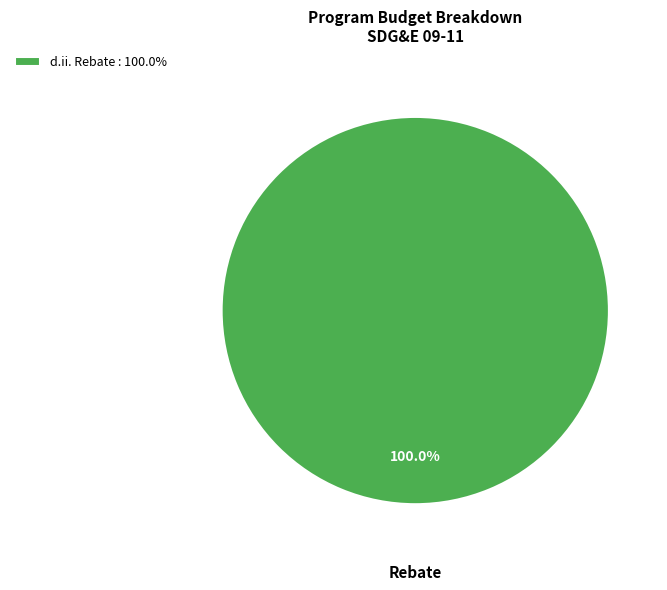

Count the number of slices in the pie.

1